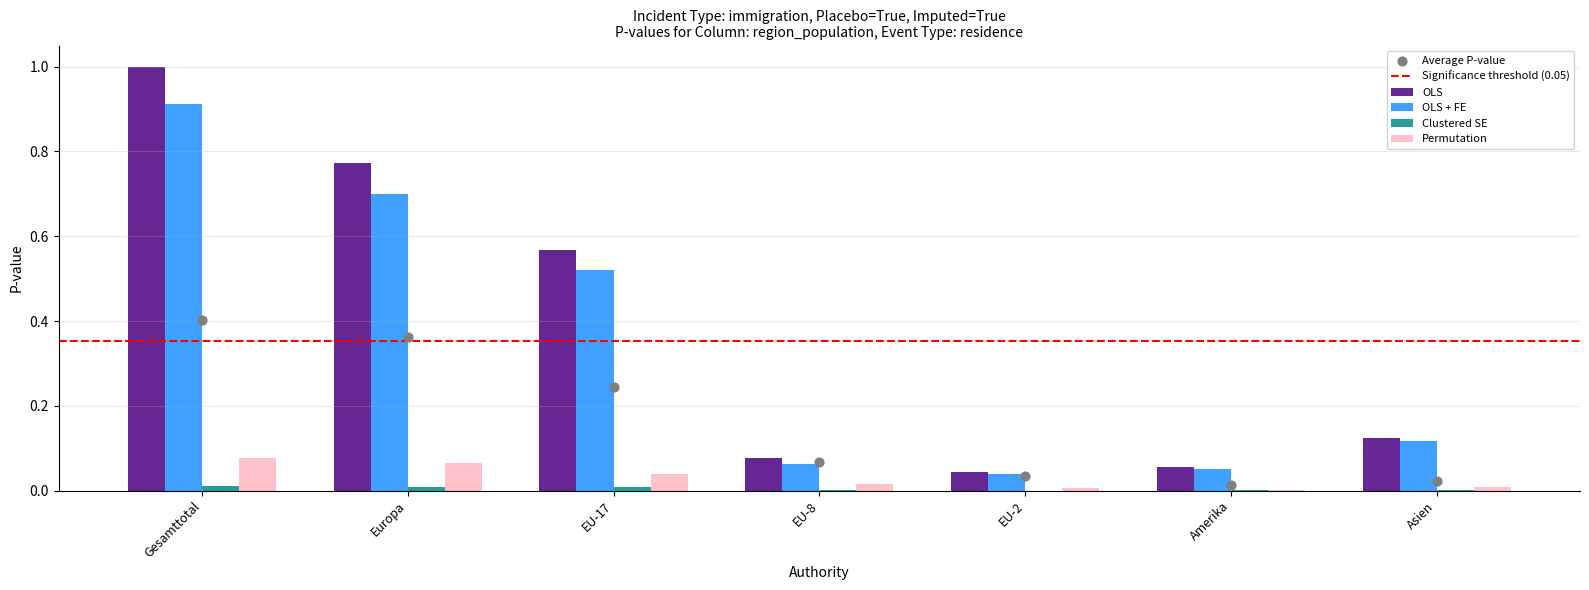

Which series contains the lowest Y value?

Clustered SE